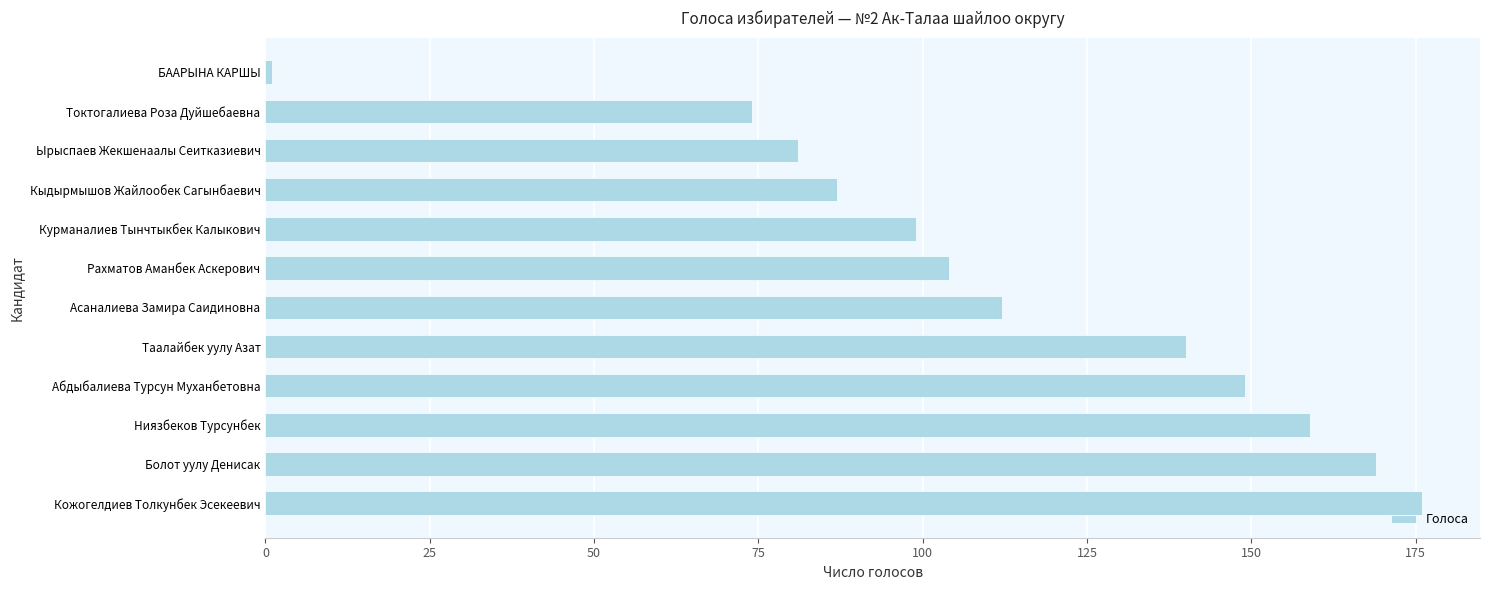

What is the difference between the values at Таалайбек уулу Азат and Ырыспаев Жекшенаалы Сеитказиевич?

59